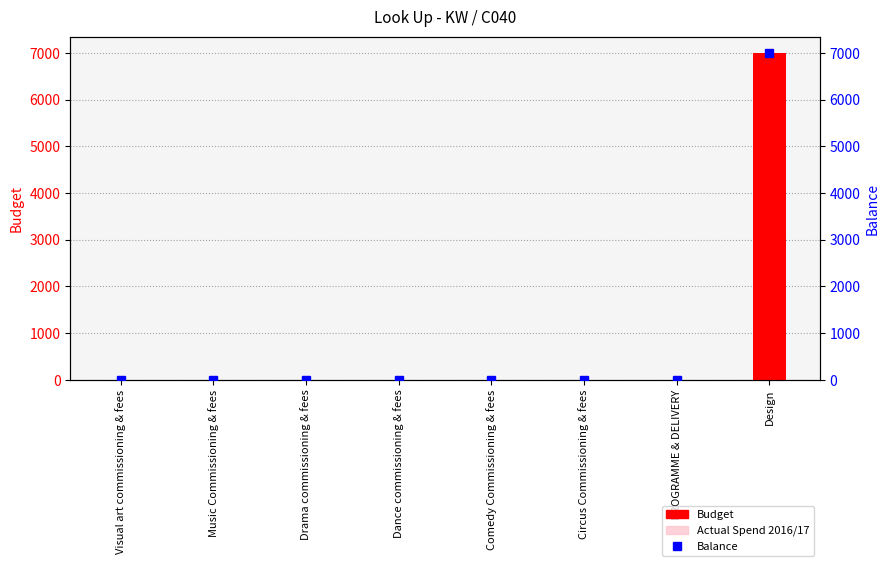

What is the label of the 1st bar from the left?

Visual art commissioning & fees